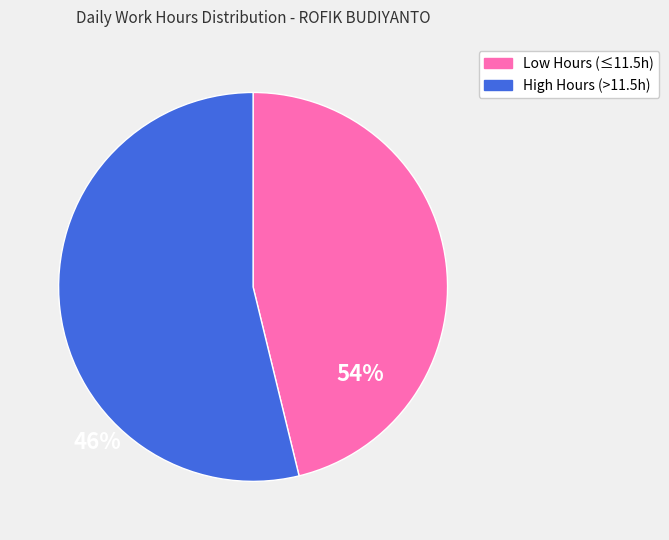

Which slice is the smallest?

Low Hours (≤11.5h)